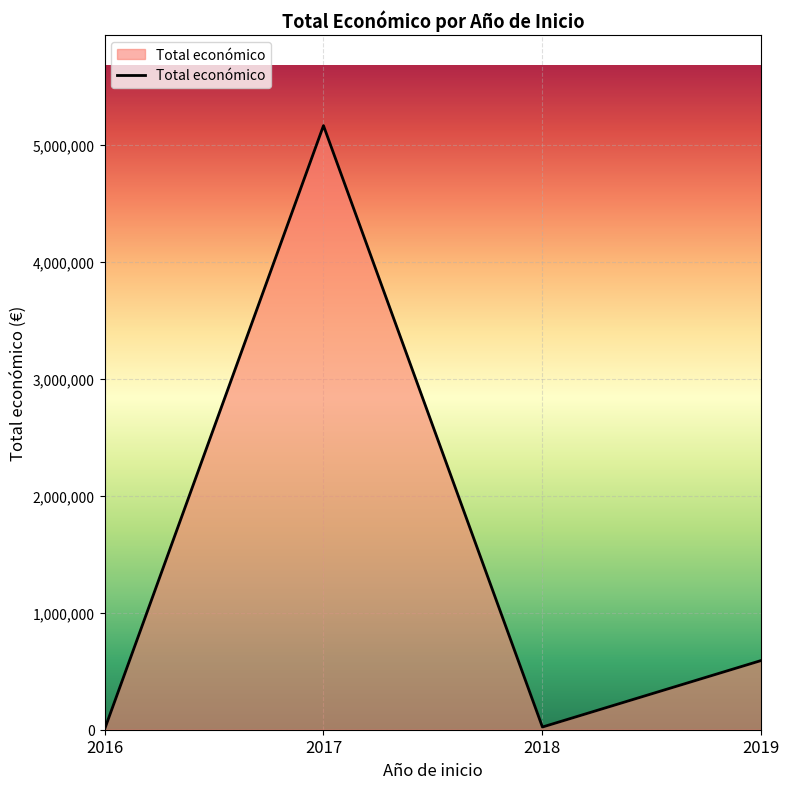

What is the difference between the values at 2018 and 2017?

5143210